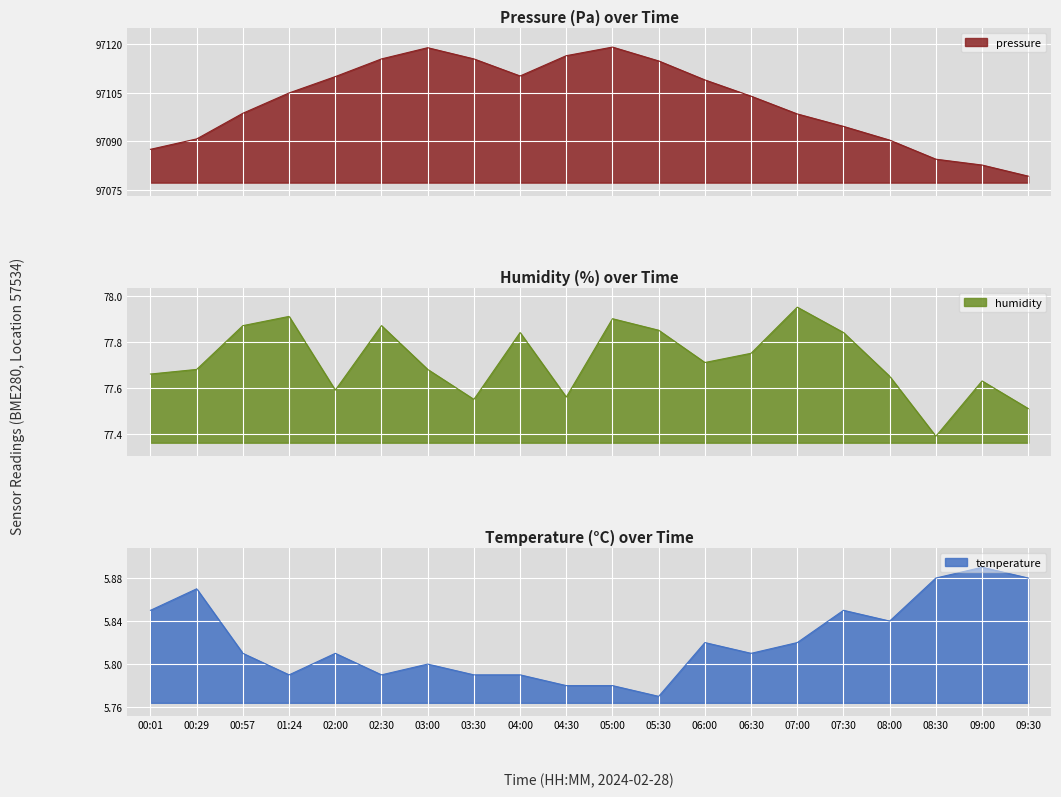

True or false: humidity has a value of 110.1 at 00:01.

False